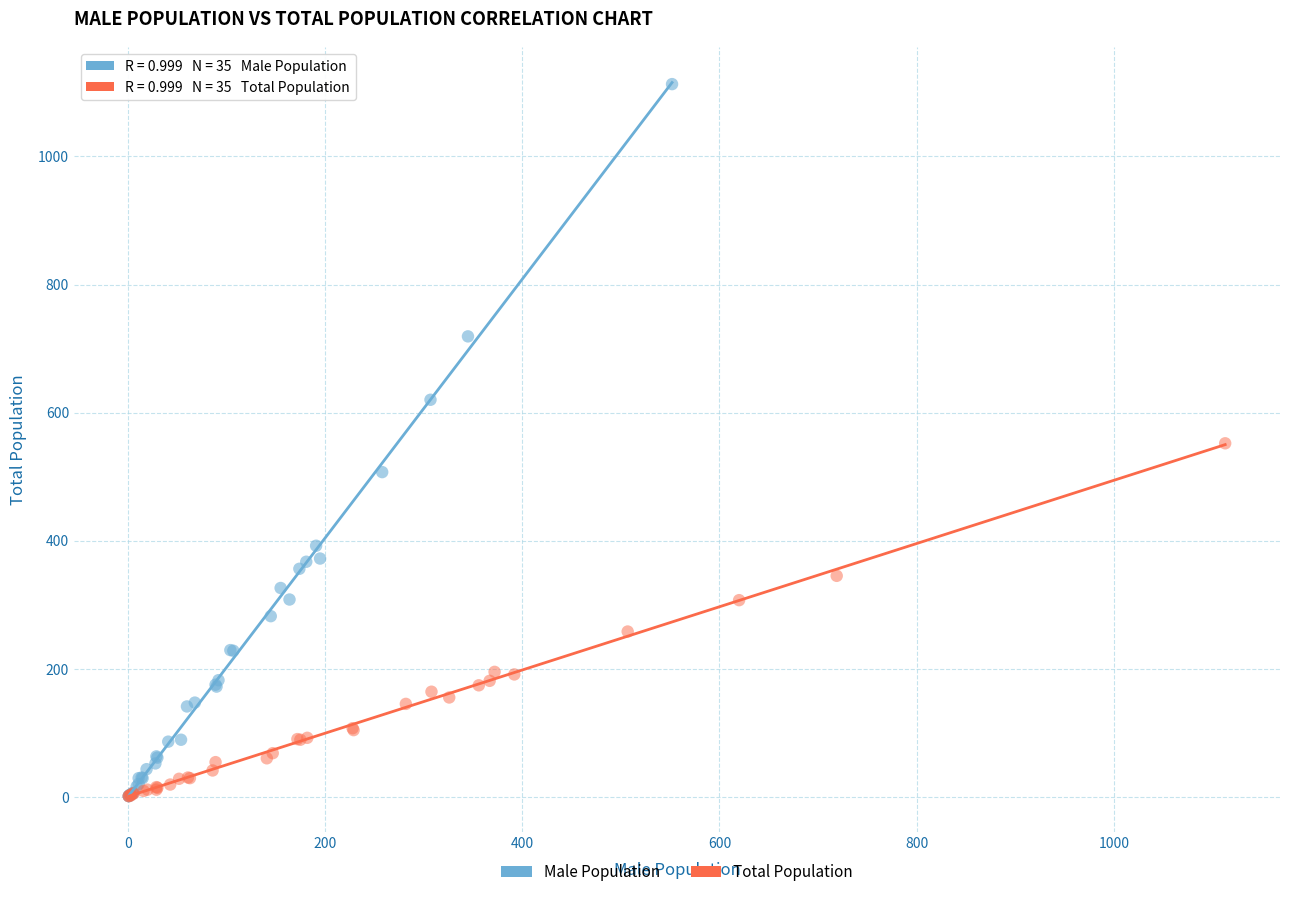

Which series contains the highest Y value?

Male Population